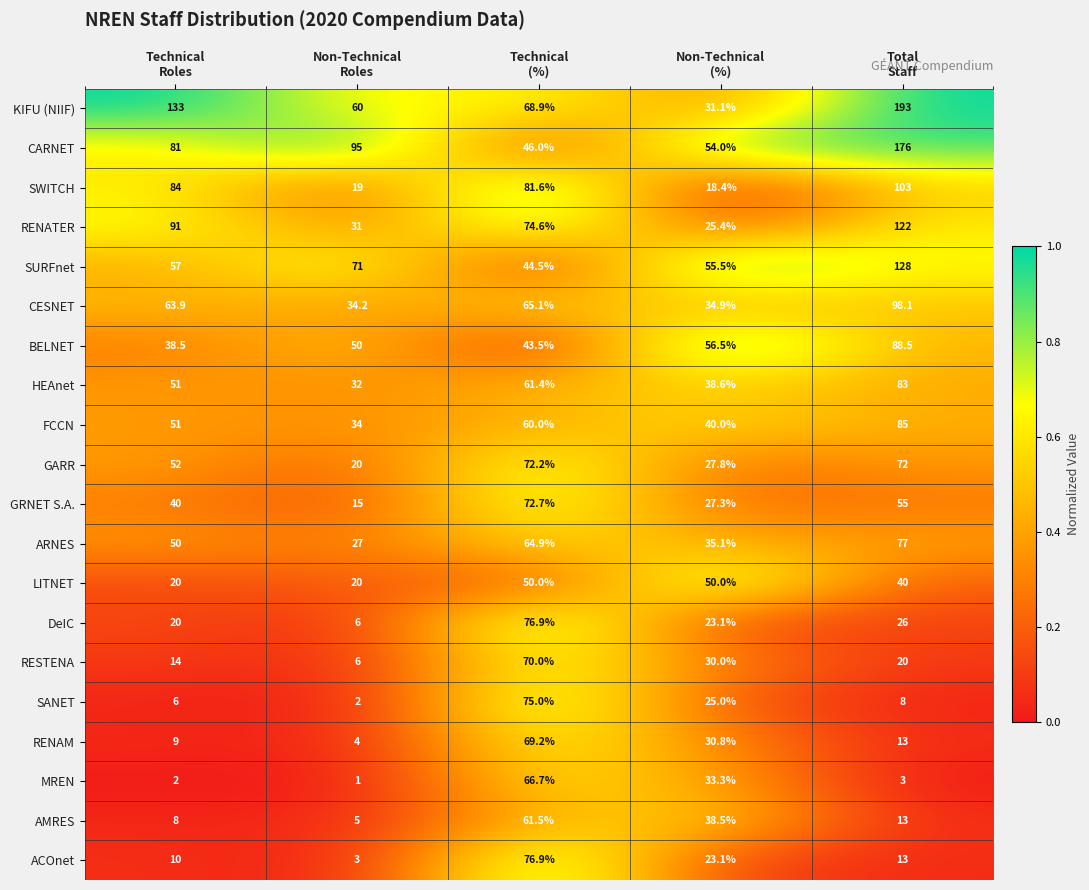

What is the greatest value displayed?

193.0